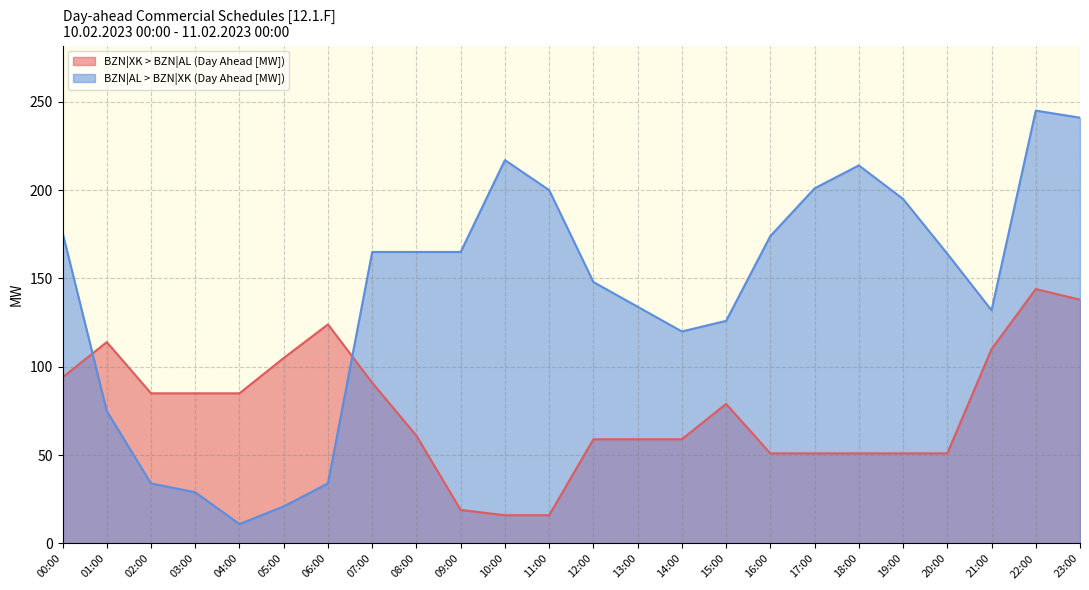

At which category does BZN|XK > BZN|AL (Day Ahead [MW]) reach its first local peak?

01:00